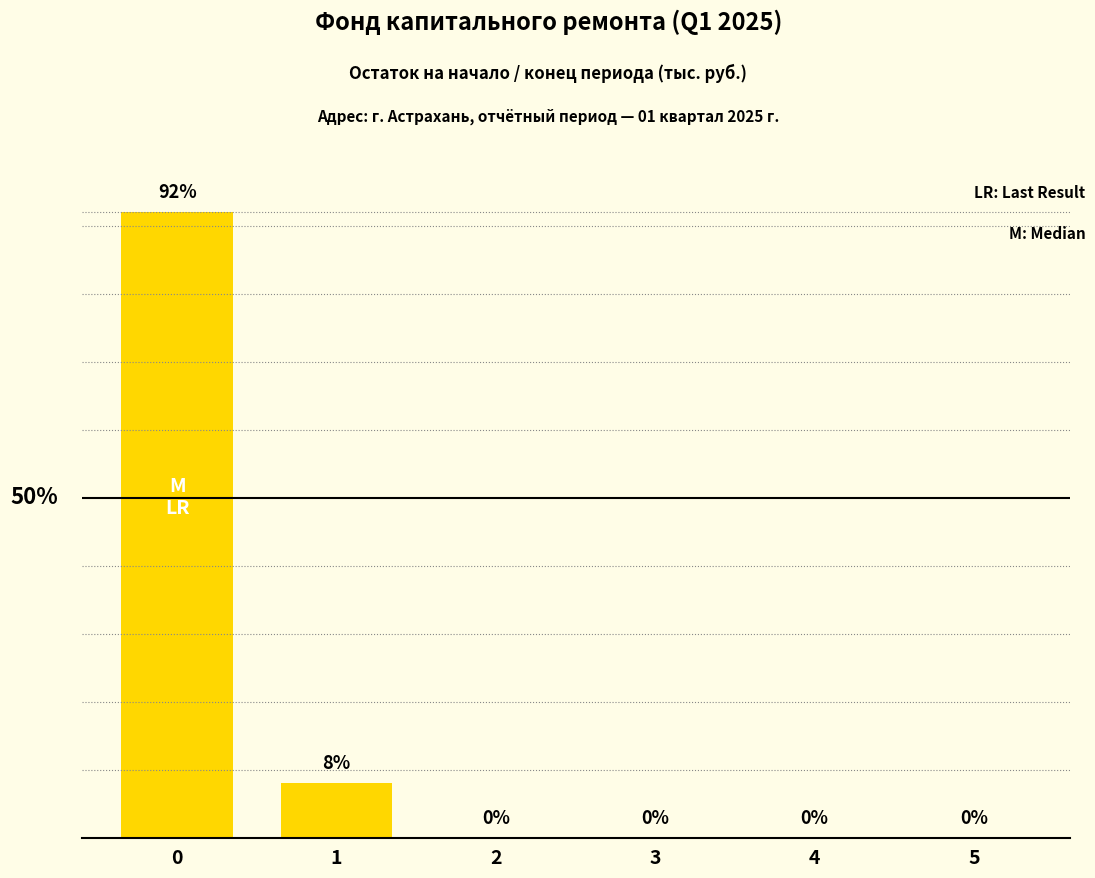

Rank the categories by value from highest to lowest.

0, 1, 2, 3, 4, 5